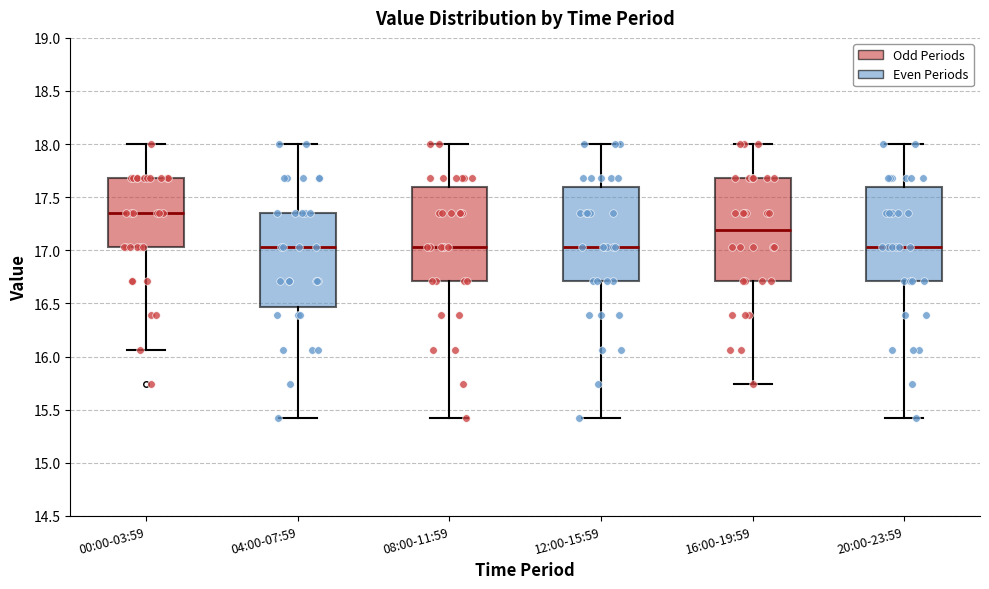

Reading left to right, transcribe this box plot: for each box, give where its median line is, the range the box spans, and where its two whiskers end, as read against the y-axis. The values are not printed on the chart, so give them approximately, as read against the axis.

00:00-03:59: median 17.35, box 17.05 to 17.70, whiskers 16.05 to 18.00
04:00-07:59: median 17.05, box 16.45 to 17.35, whiskers 15.40 to 18.00
08:00-11:59: median 17.05, box 16.70 to 17.60, whiskers 15.40 to 18.00
12:00-15:59: median 17.05, box 16.70 to 17.60, whiskers 15.40 to 18.00
16:00-19:59: median 17.20, box 16.70 to 17.70, whiskers 15.75 to 18.00
20:00-23:59: median 17.05, box 16.70 to 17.60, whiskers 15.40 to 18.00